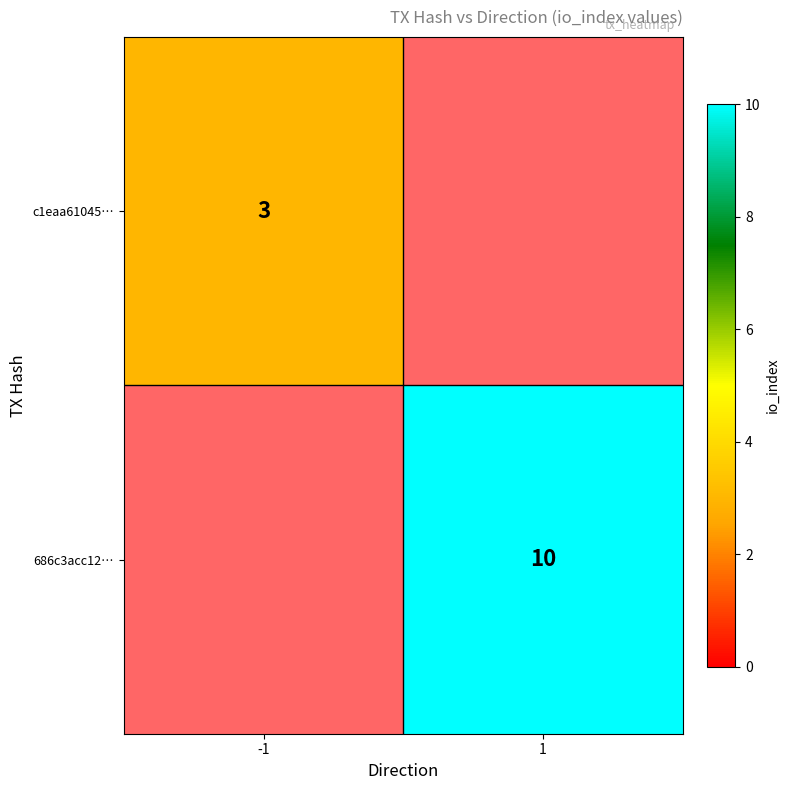

The value of c1eaa61045… at -1 is 3. True or false?

True